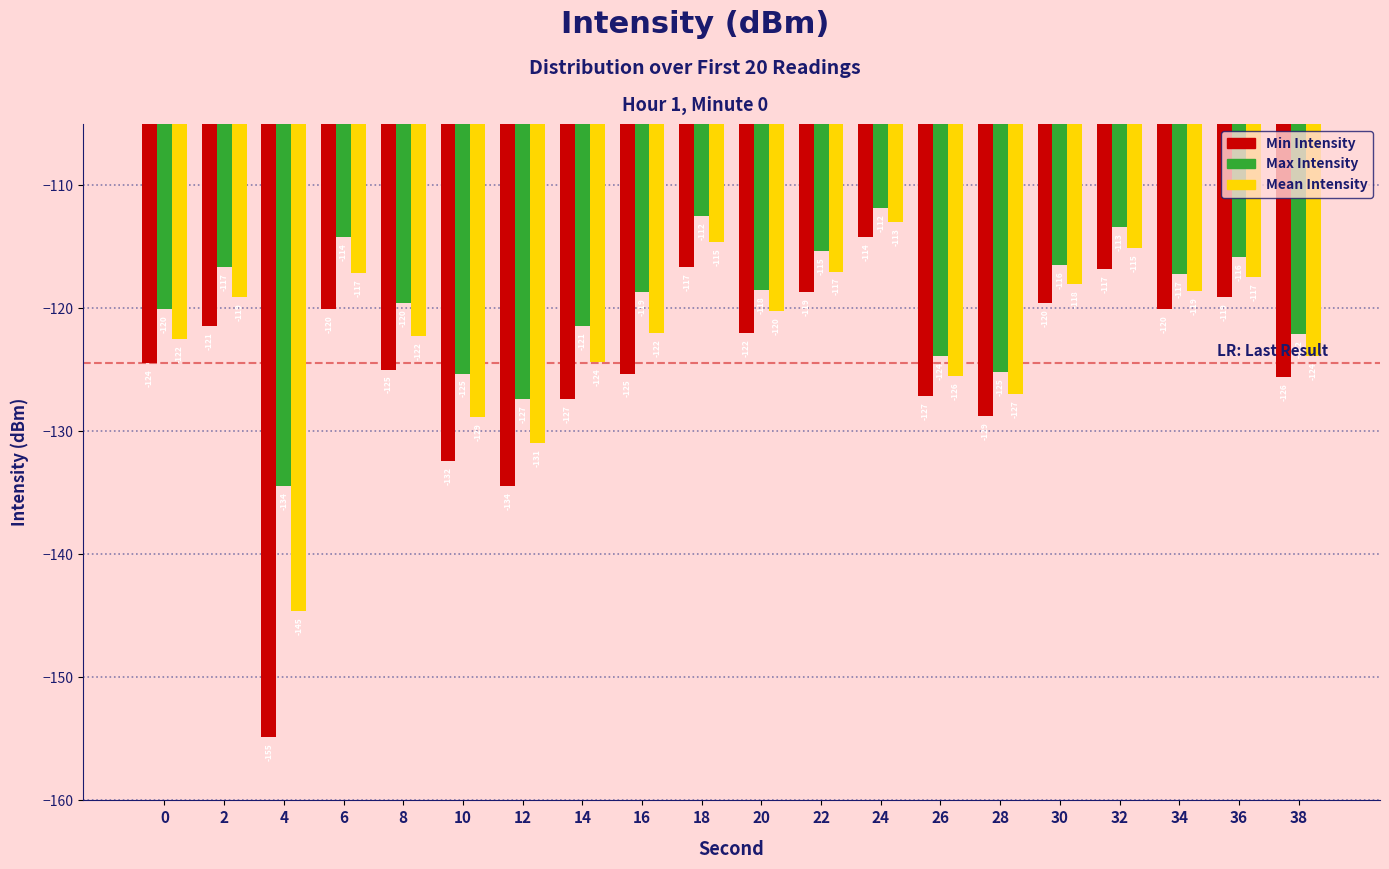

At which category does the chart reach its minimum across all series?

4